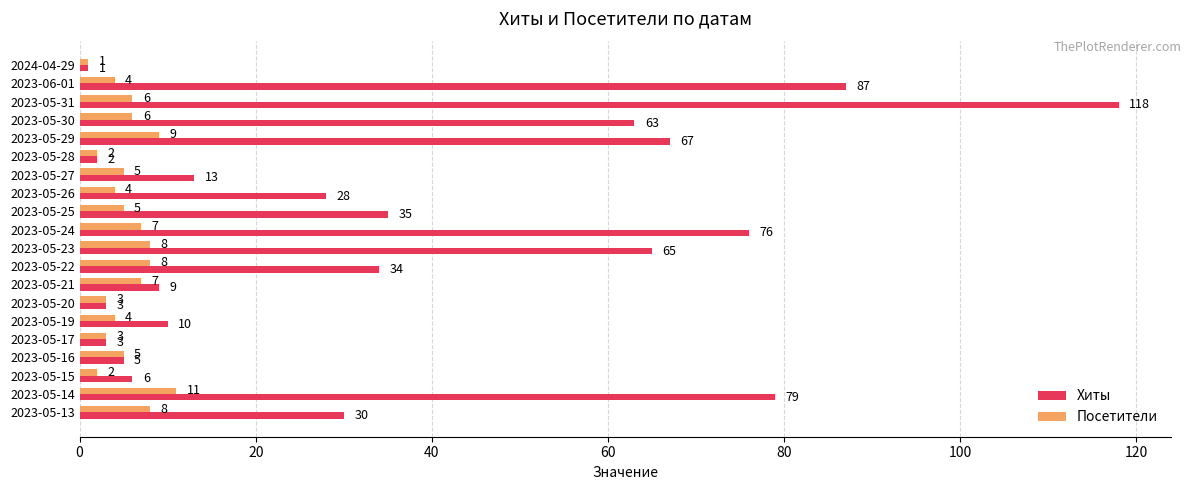

Where is Хиты nearest to the value 59?

2023-05-30